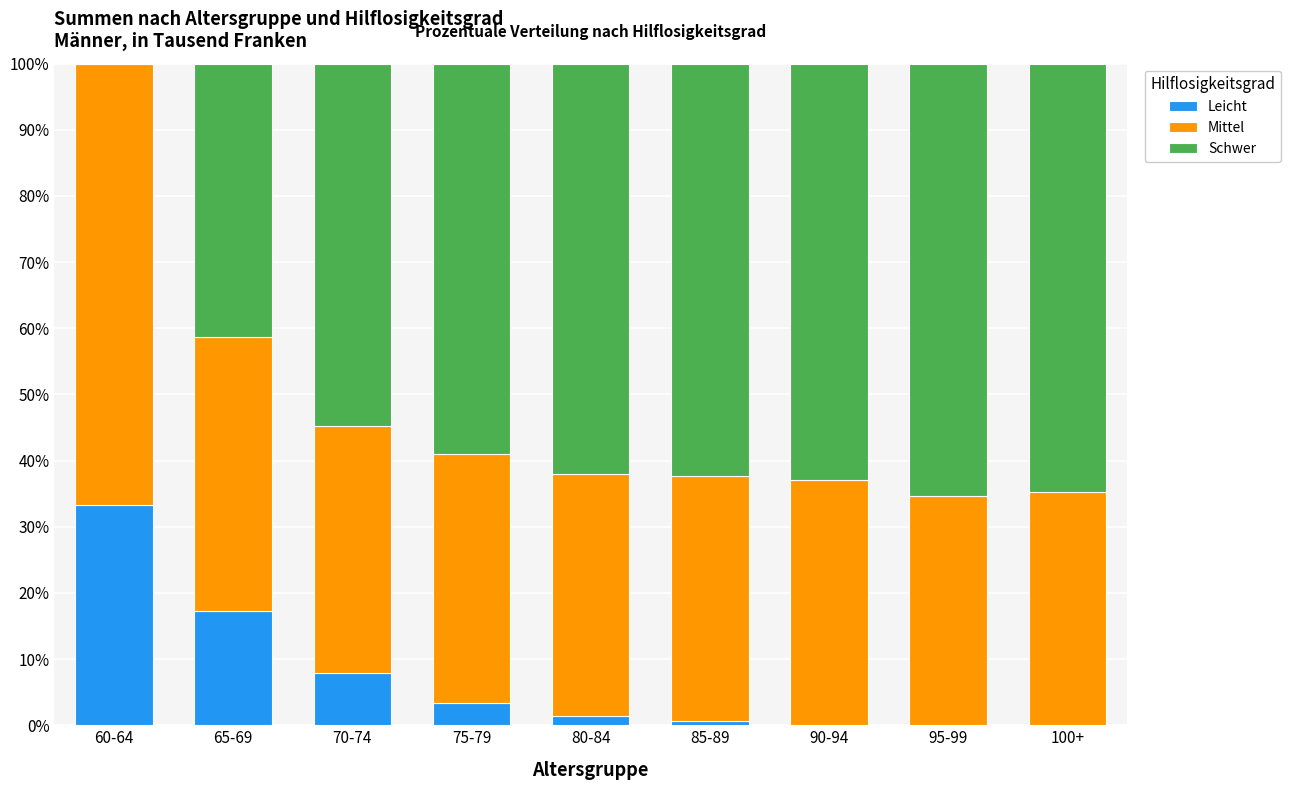

What is the highest value of the Leicht series?

33.3